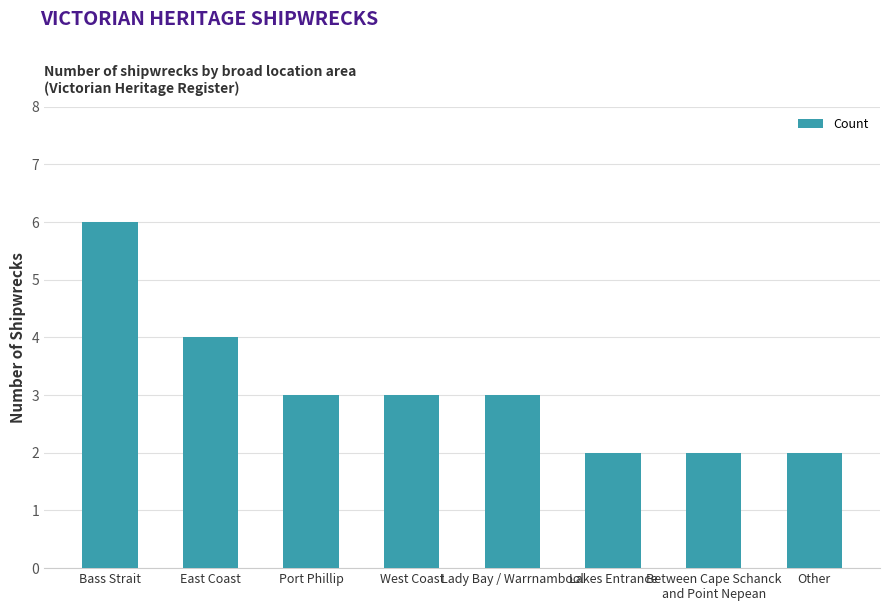

How many distinct data groups are displayed?

1